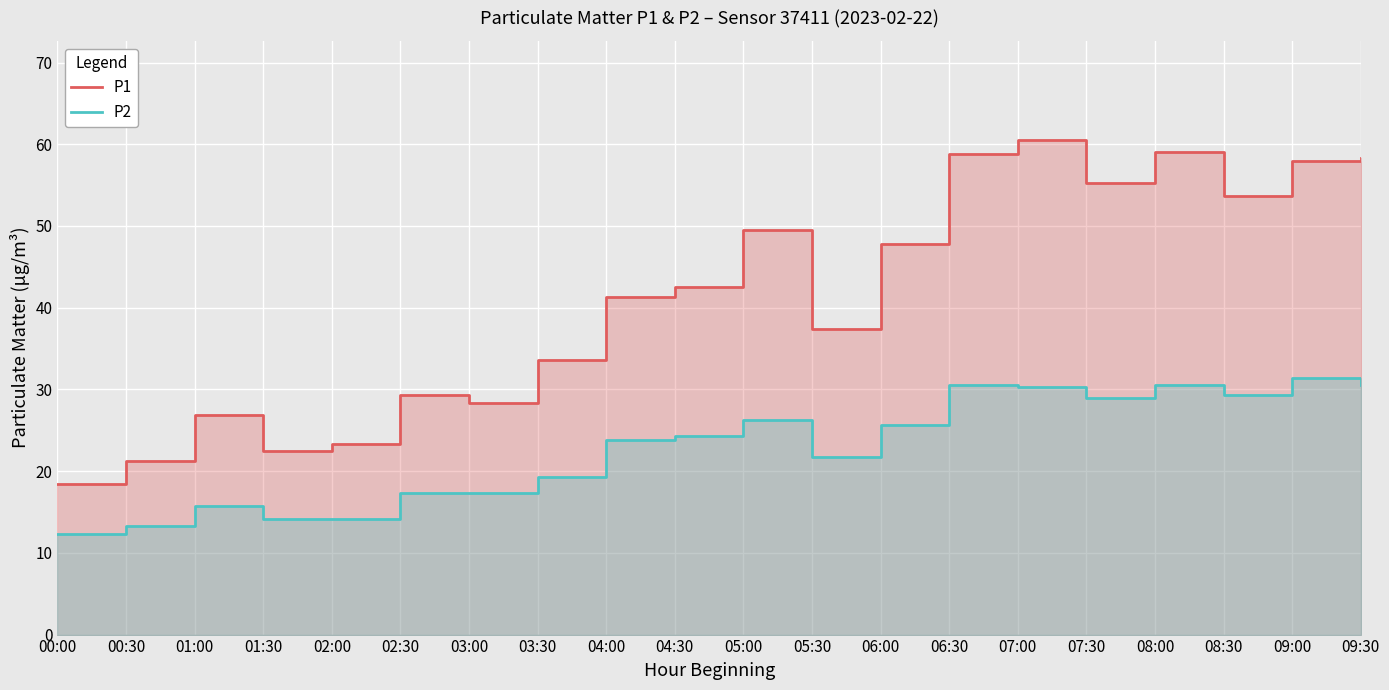

What is the total value across all series at 04:00?

65.0